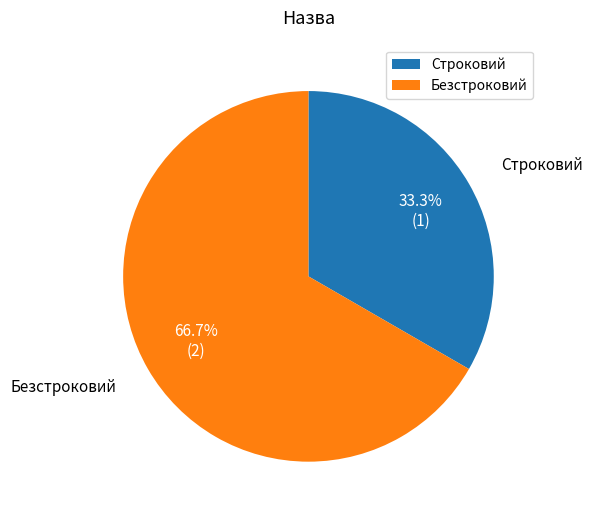

Rank the categories by value from highest to lowest.

Безстроковий, Строковий